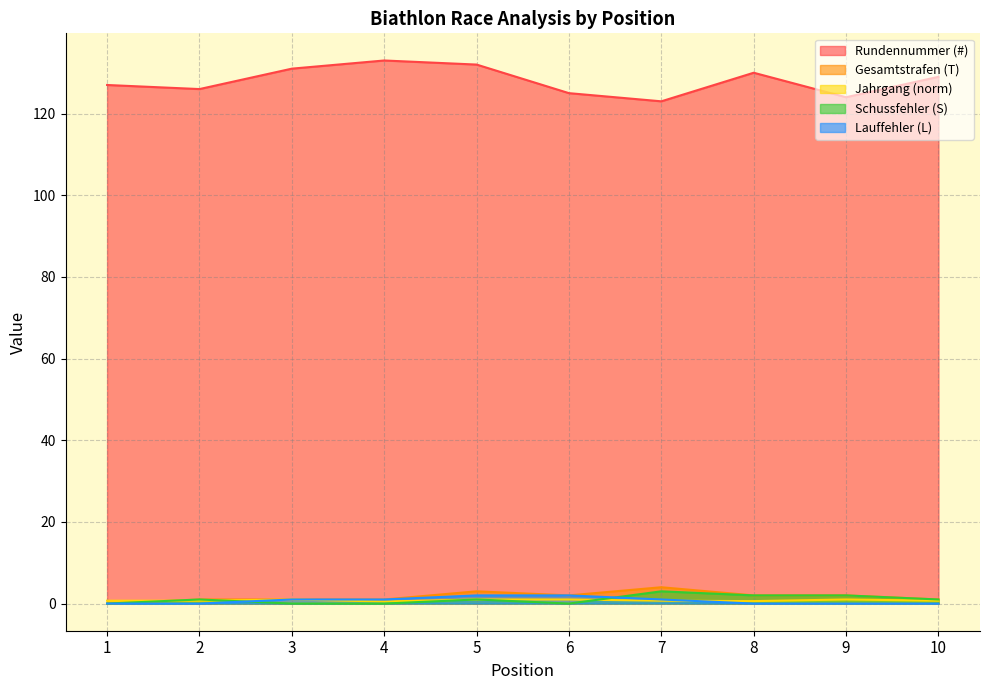

True or false: Jahrgang (norm) has more than 1 interior local peaks.

True